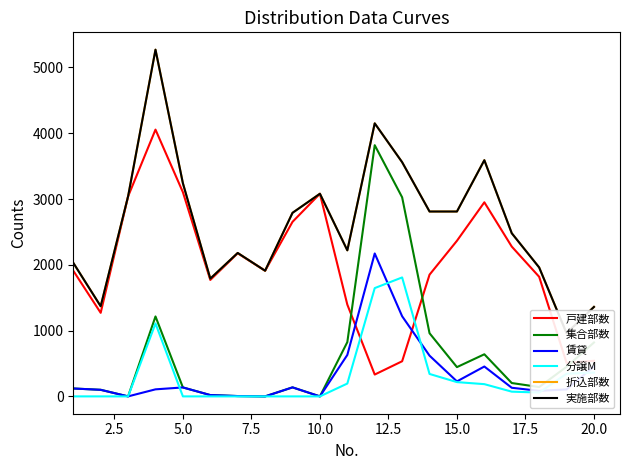

True or false: 戸建部数 and 分譲M cross at least once.

True